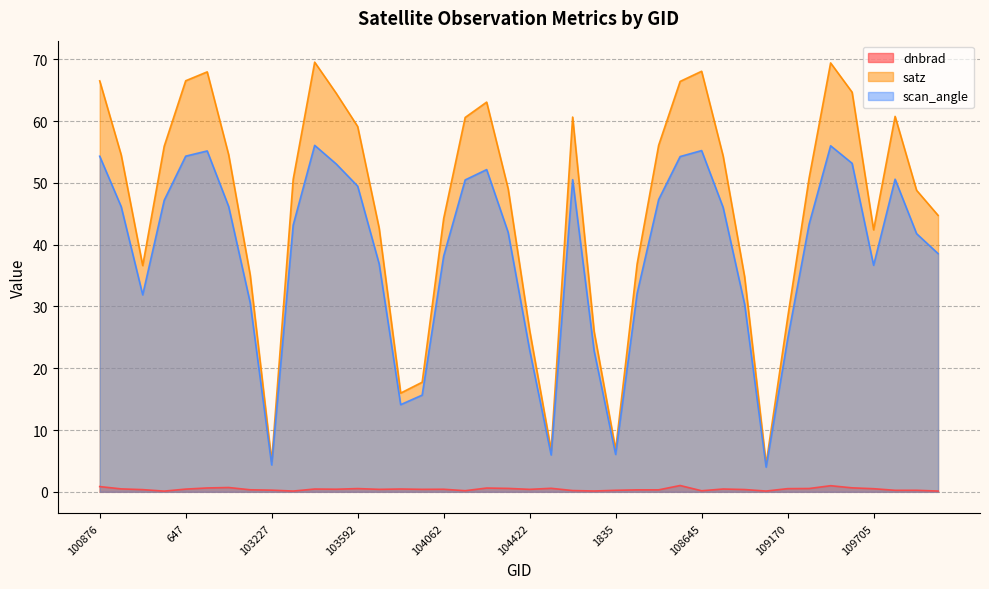

True or false: dnbrad and satz intersect in this chart.

False